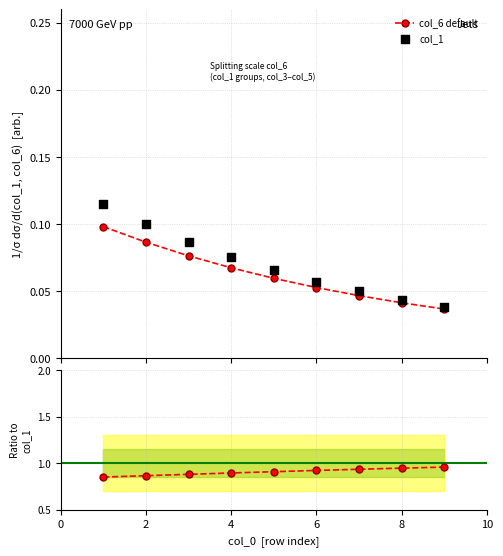

What is the total value across all series at 4?

1.0